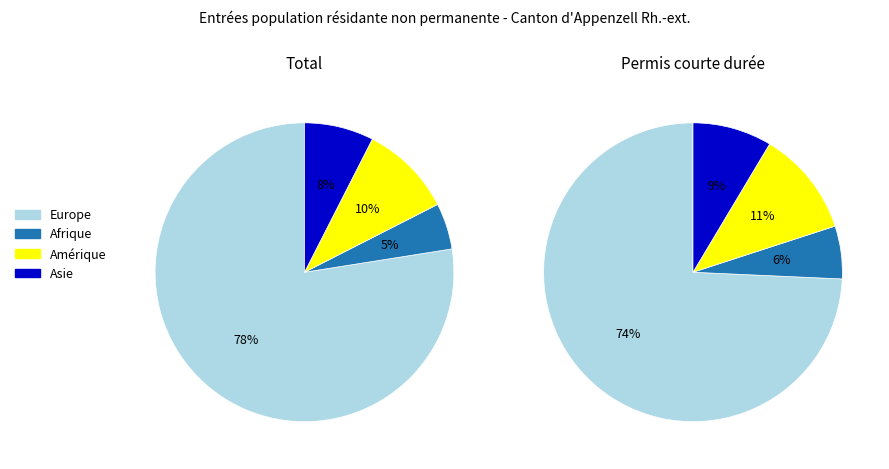

What is the largest slice in the pie chart?

Europe